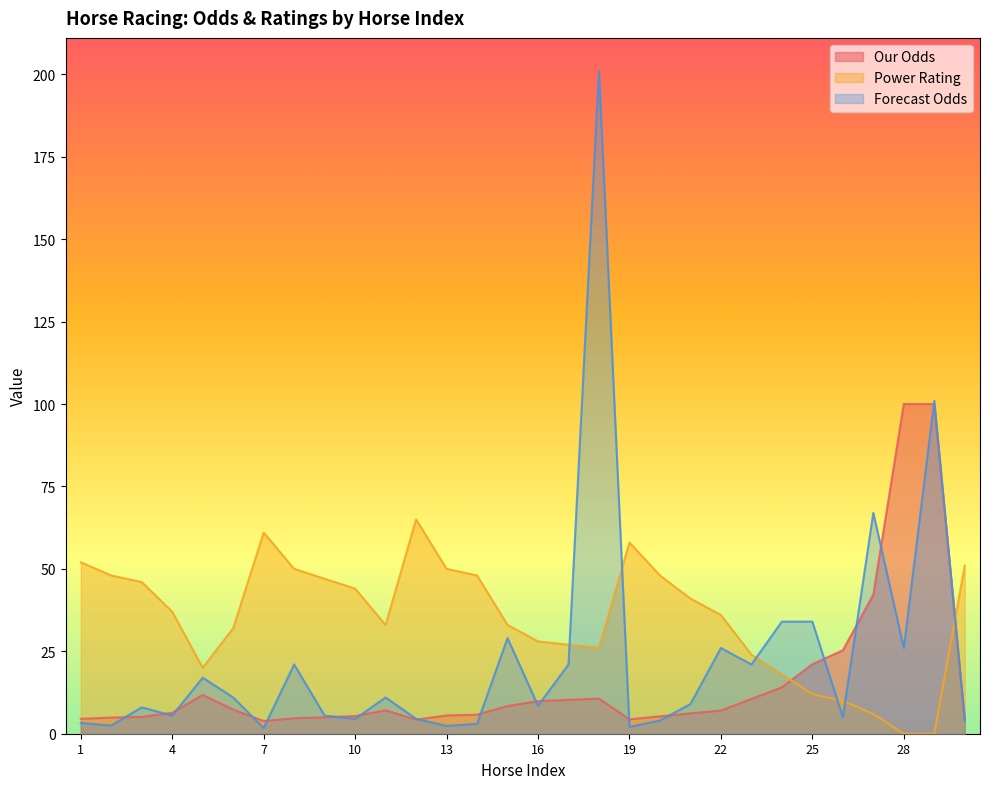

How many intersections are there between Our Odds and Forecast Odds?

18